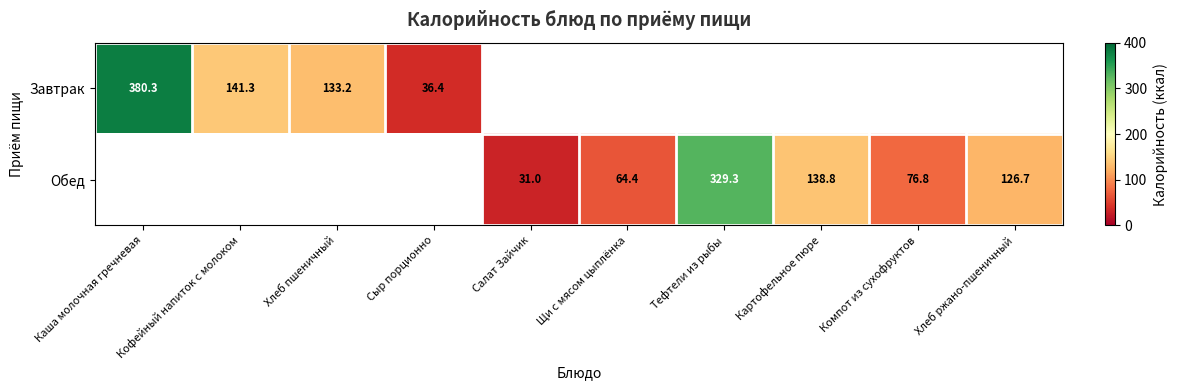

Rank the series by their maximum value, from highest to lowest.

Завтрак, Обед